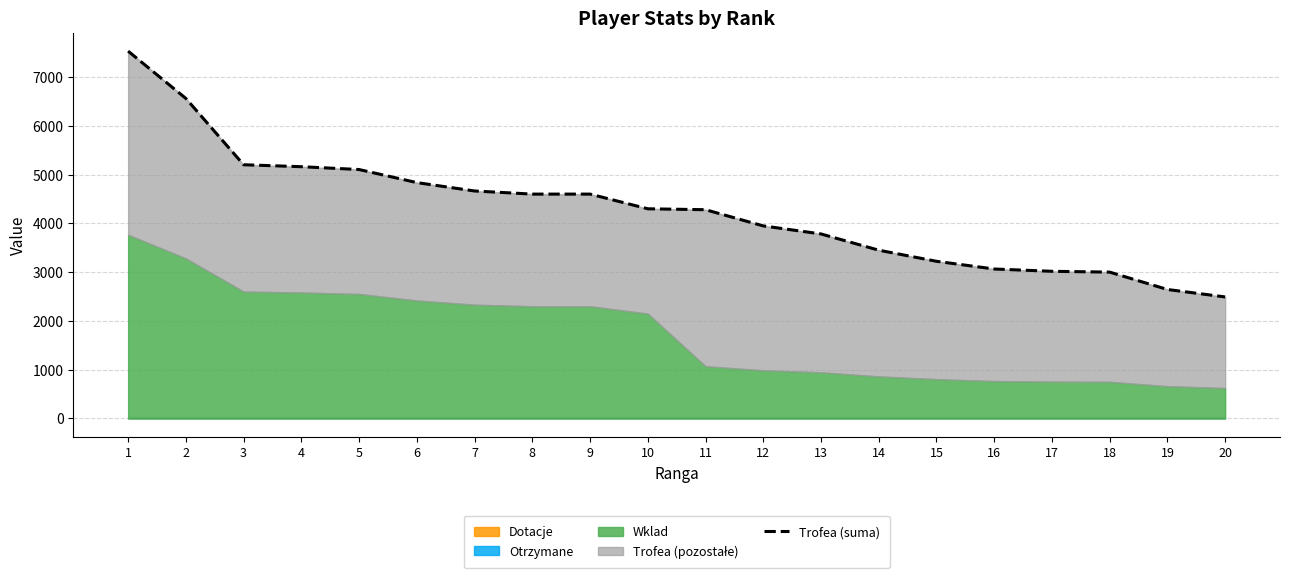

Reading left to right, list all the values displayed in this chart.

1=7532	2=6562	3=5202	4=5162	5=5104	6=4836	7=4664	8=4600	9=4600	10=4299	11=4280	12=3948	13=3783	14=3450	15=3222	16=3064	17=3017	18=3000	19=2644	20=2491